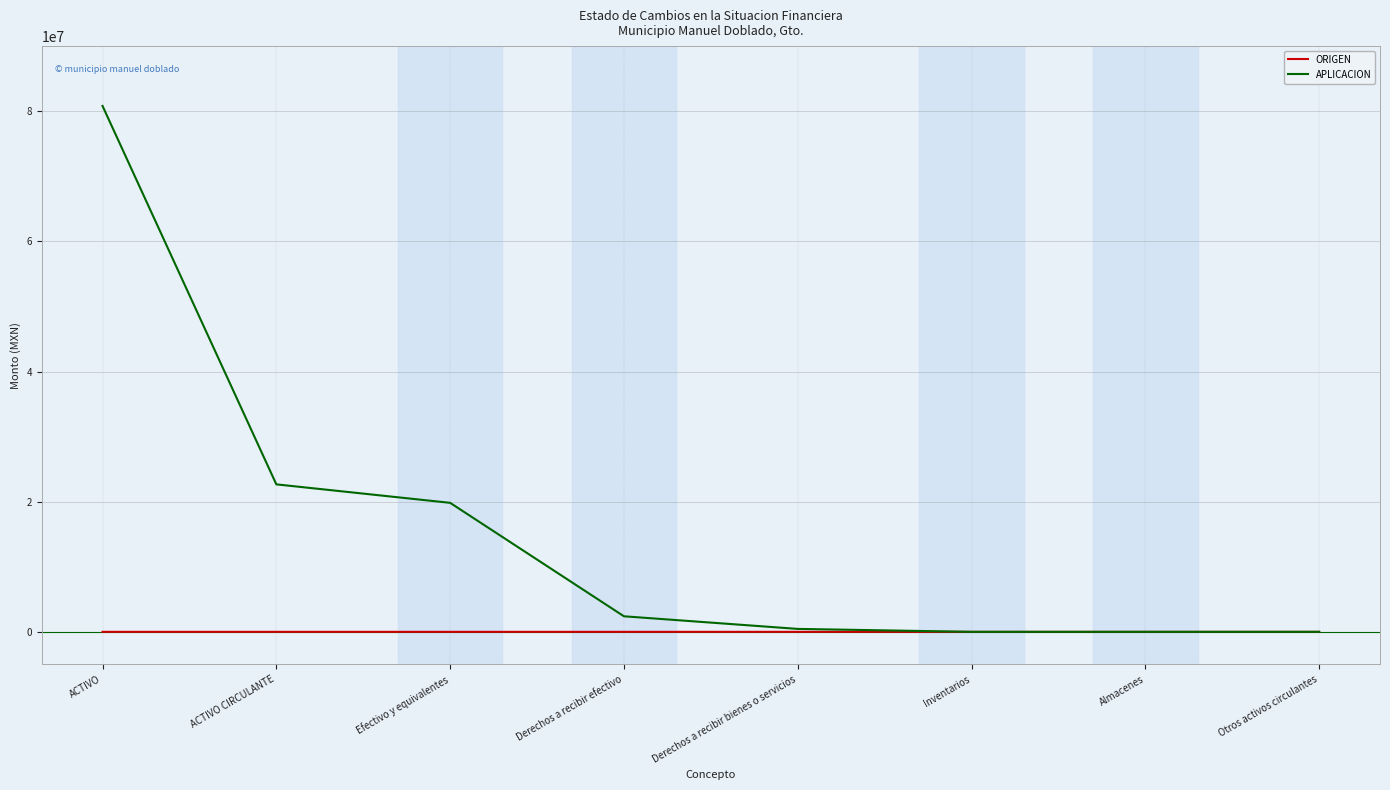

Count the number of data series in this chart.

2